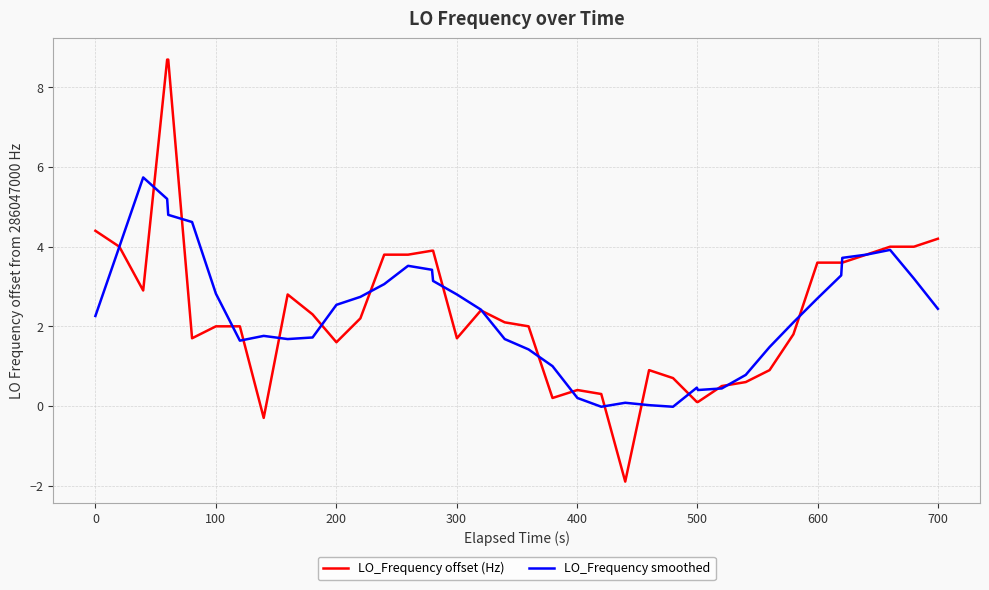

Which series has the largest range (max minus min)?

LO_Frequency offset (Hz)